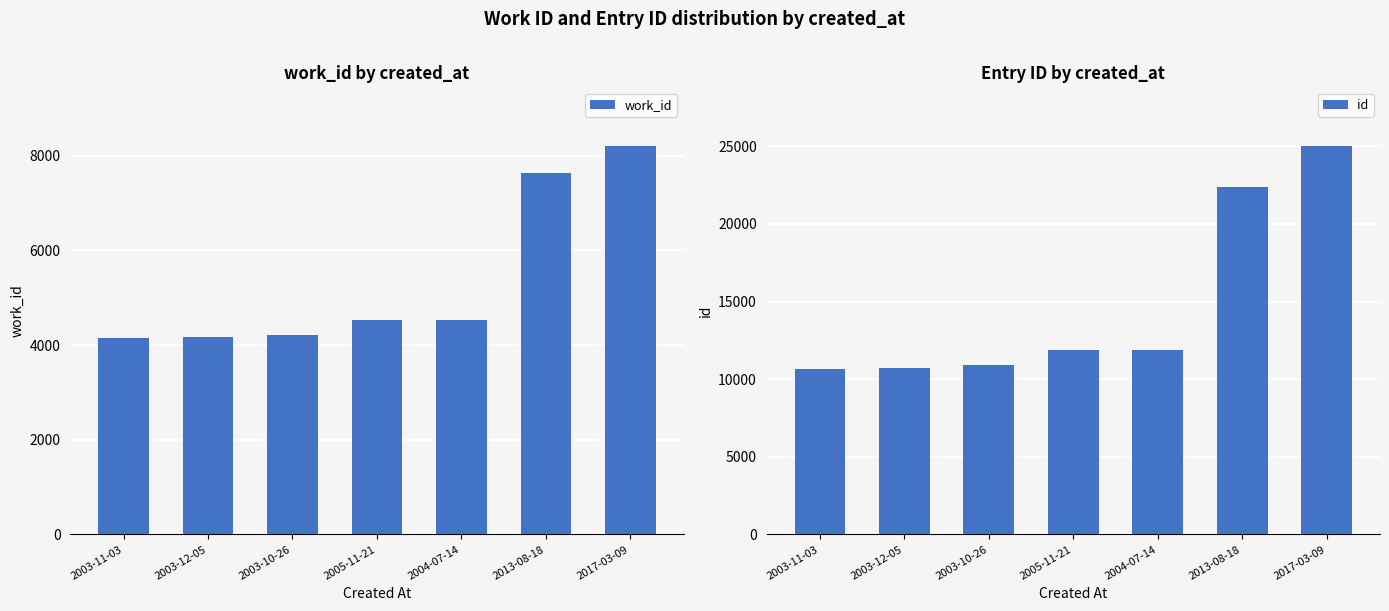

What is the average value of the work_id series?

5345